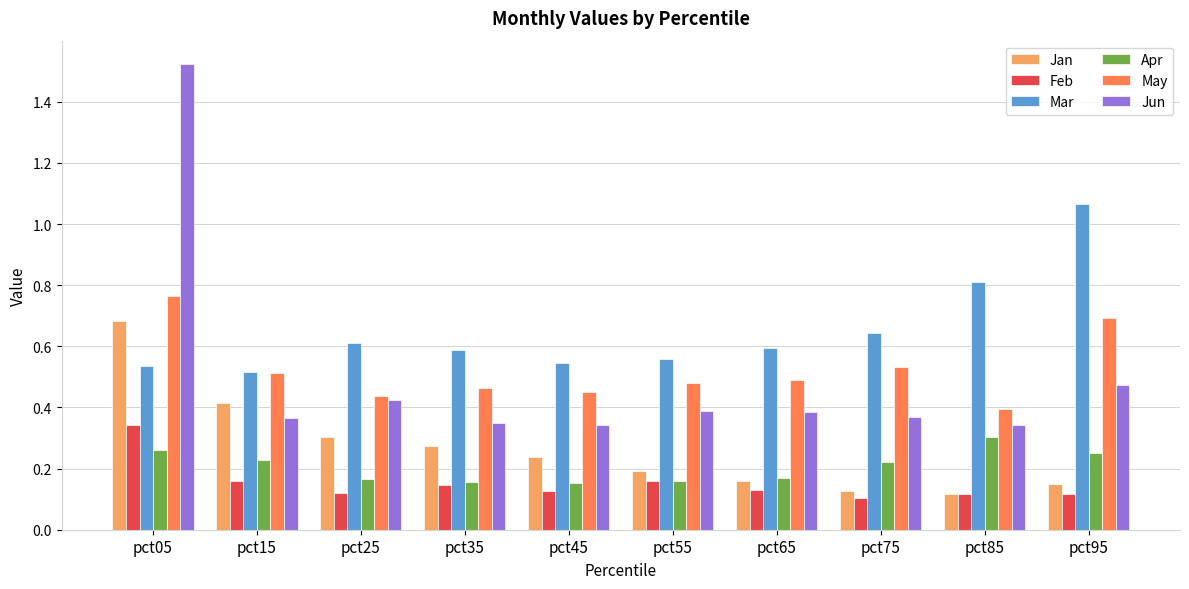

How many groups of bars are there?

10